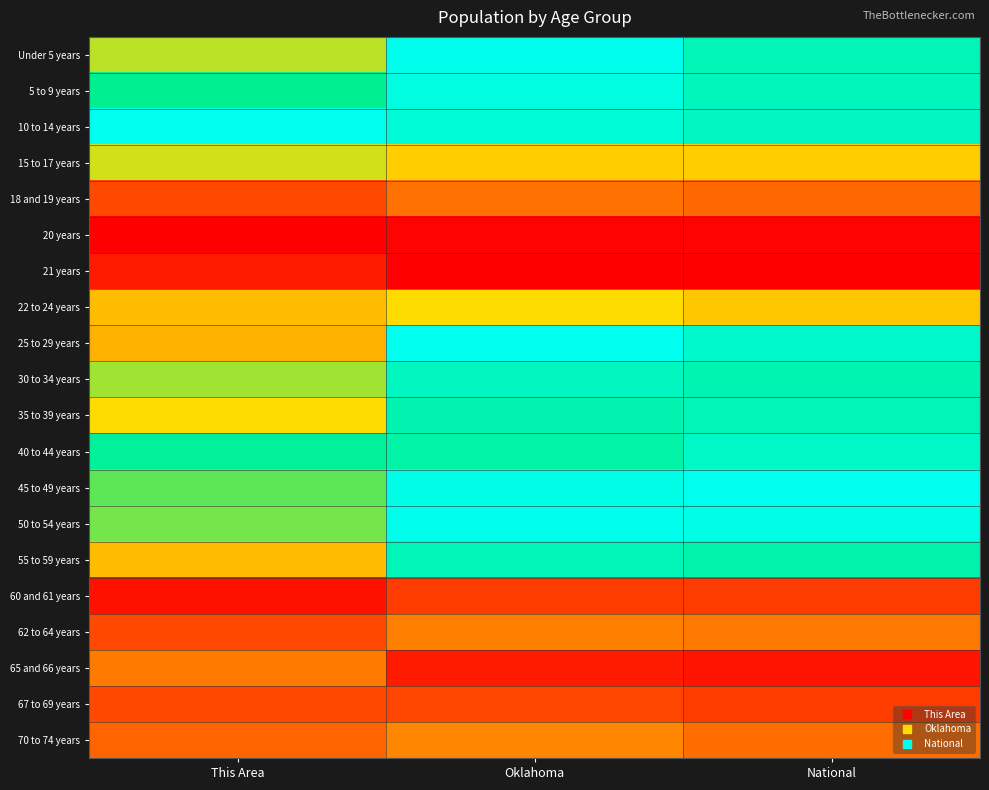

What is the spread (max minus min) of values at This Area?

1.0